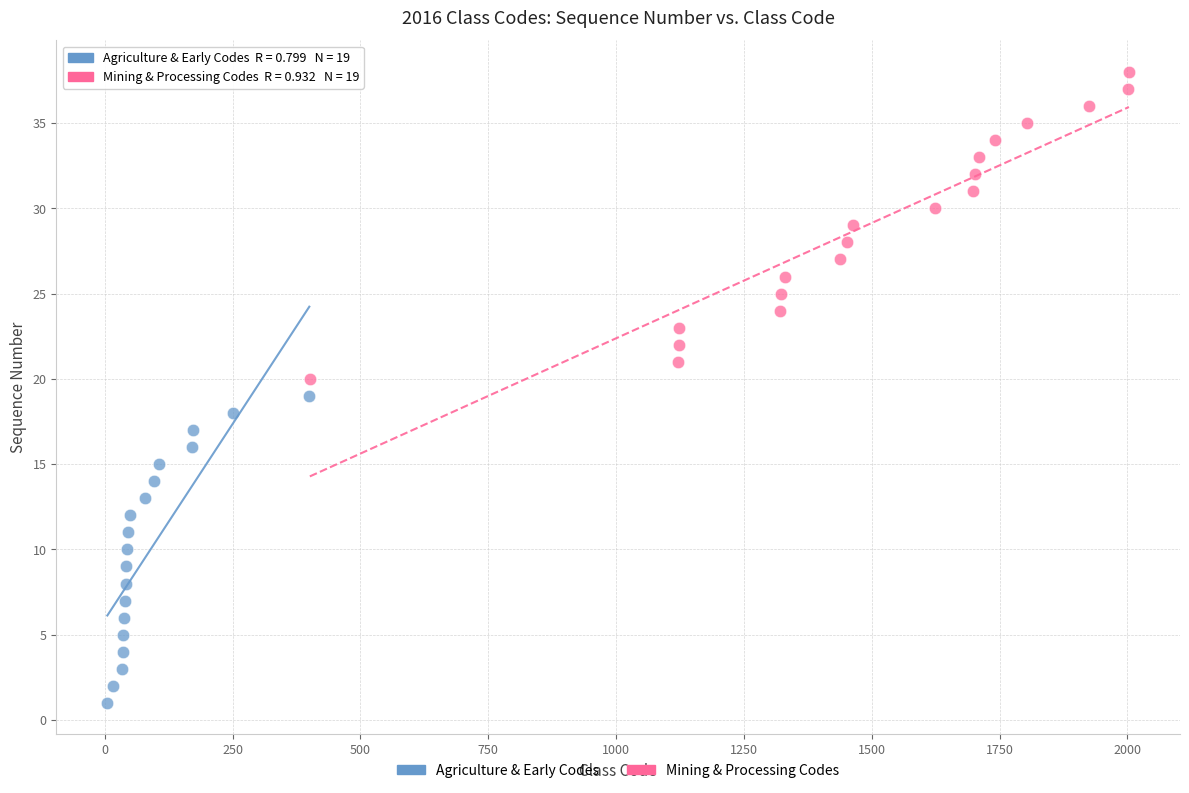

Which series contains the lowest Y value?

Agriculture & Early Codes